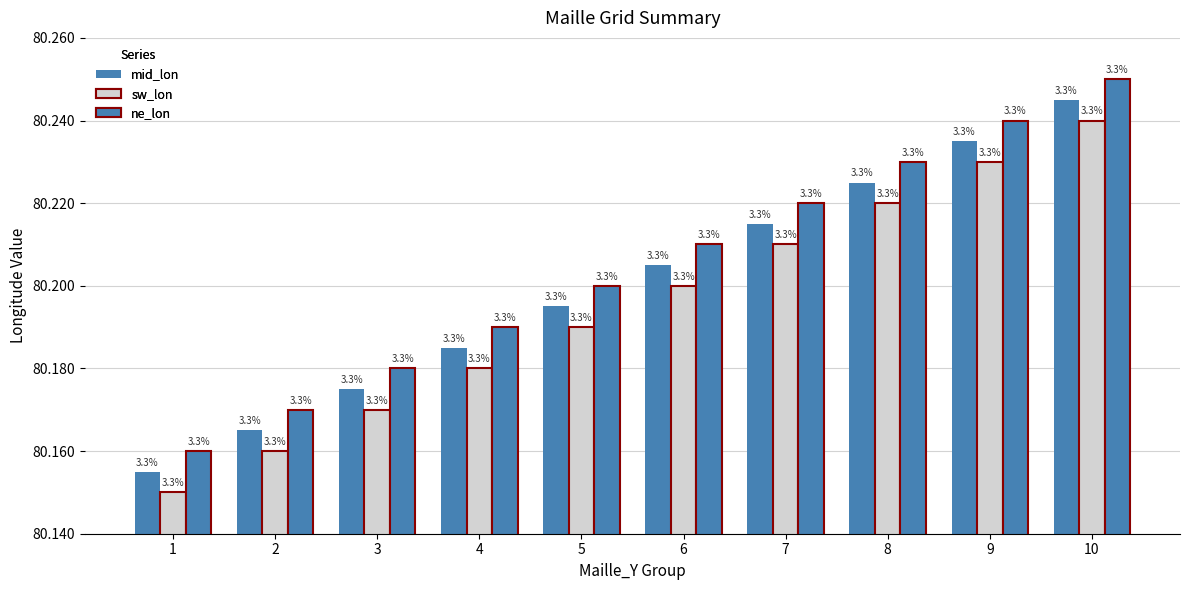

At which category is the sum across all series the highest?

10